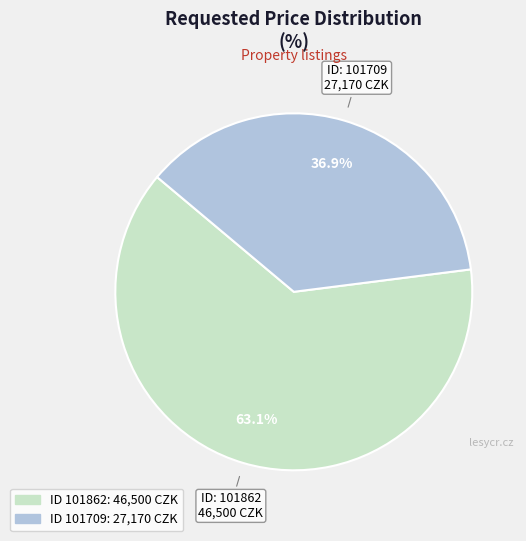

Does any single category account for the majority?

Yes